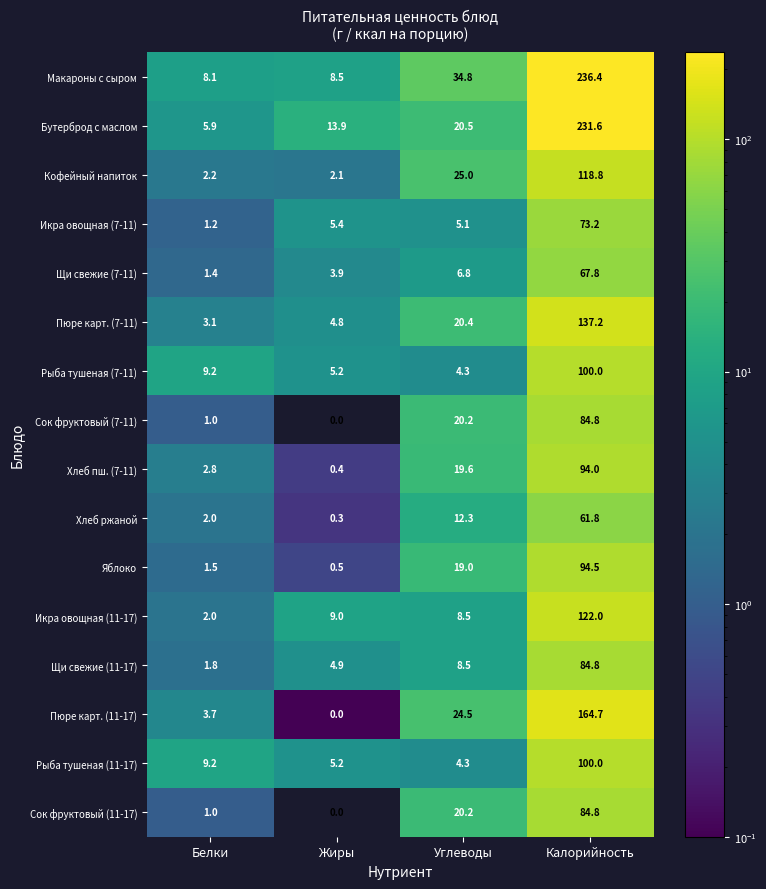

Which series has the largest range (max minus min)?

Макароны с сыром